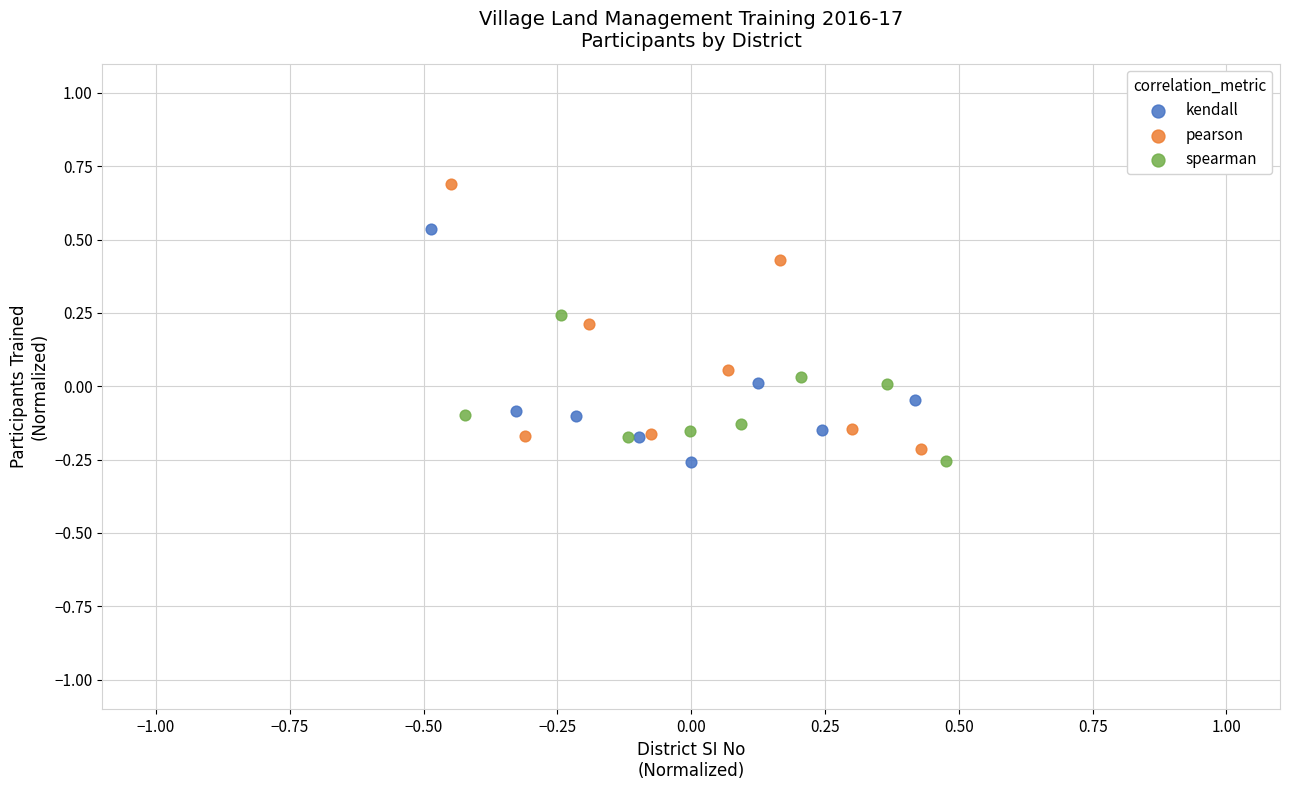

Which series reaches the maximum Y coordinate?

pearson